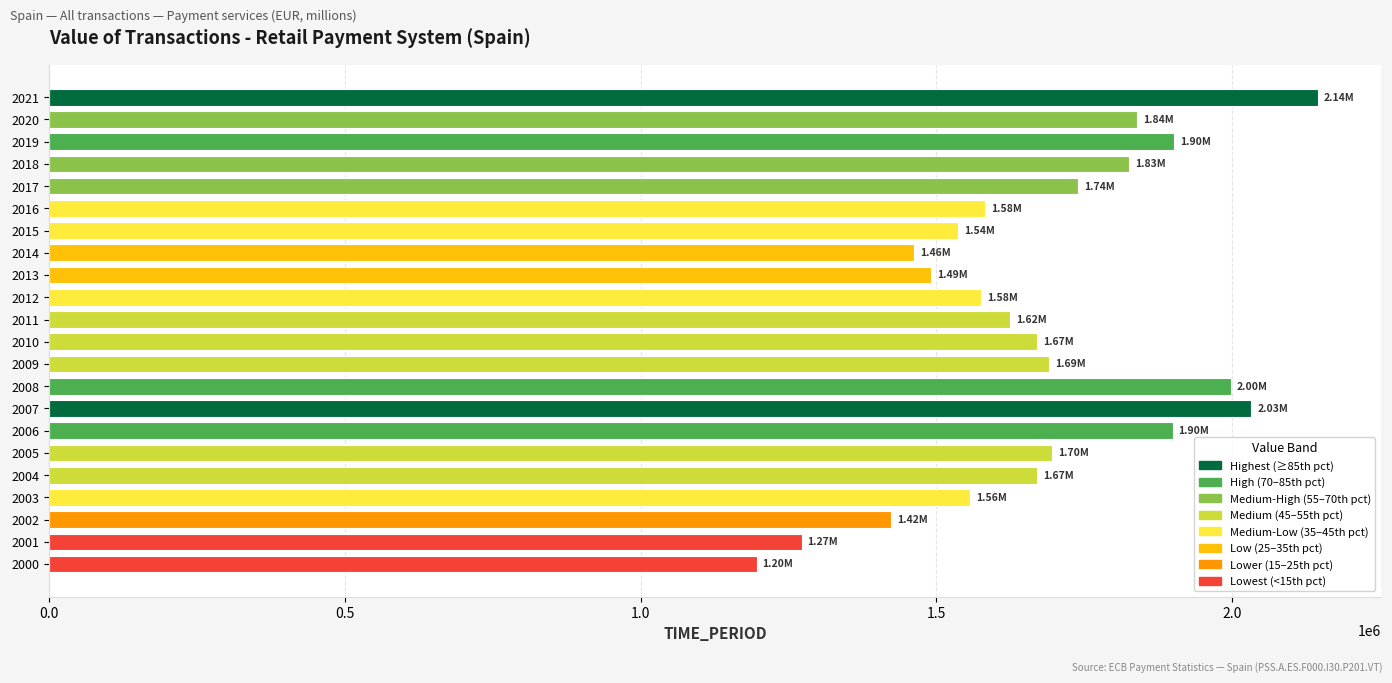

What is the sum of the values at 2004 and 2005?

3365278.5